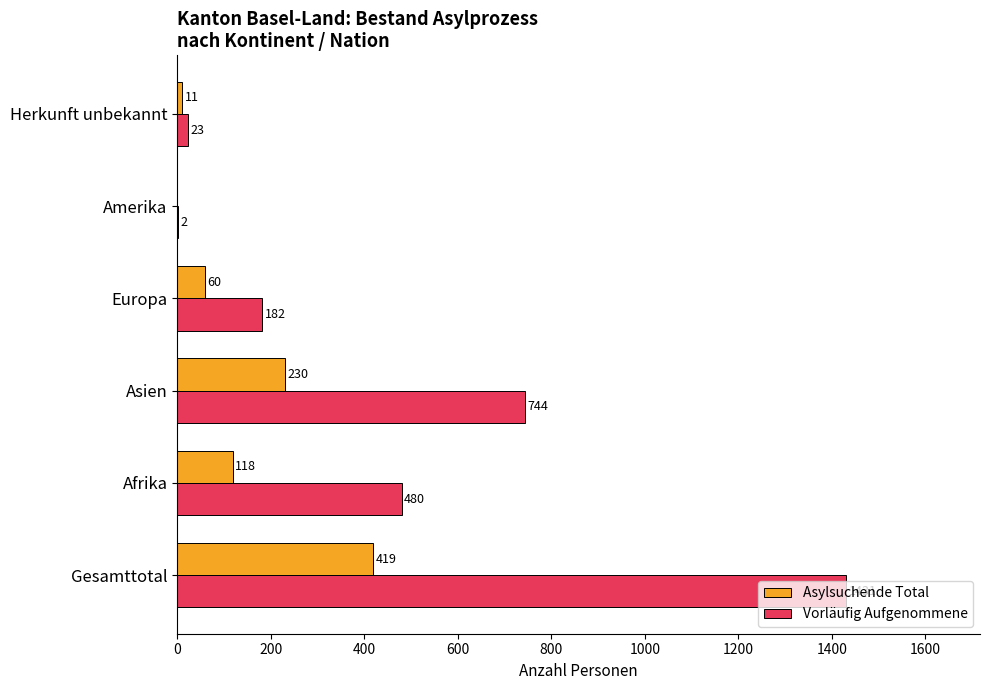

What is the sum of all Vorläufig Aufgenommene values?

2862